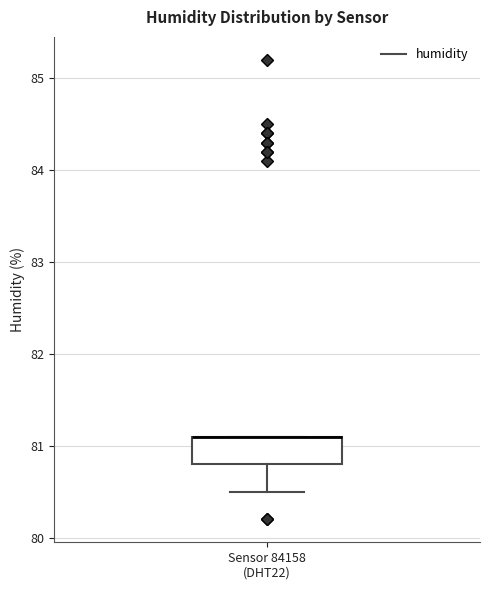

Transcribe this box plot: give where the median line is, the range the box spans, and where the two whiskers end, as read against the y-axis. The values are not printed on the chart, so give them approximately, as read against the axis.

median 81.1 (drawn on the box's upper edge), box 80.8 to 81.1, whiskers 80.5 to 81.1